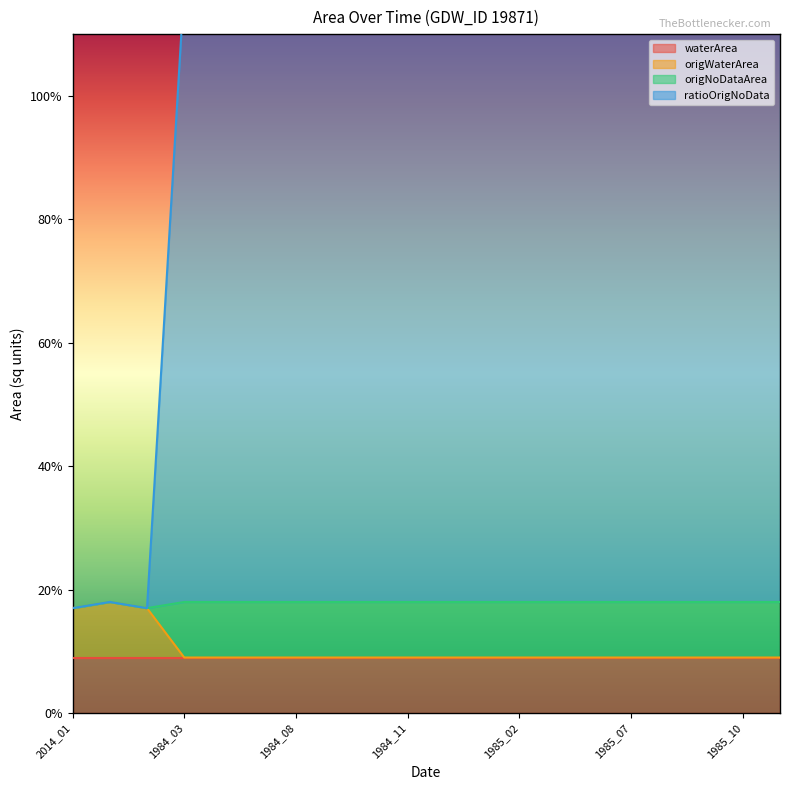

Where is the first local maximum for origNoDataArea?

2015_10